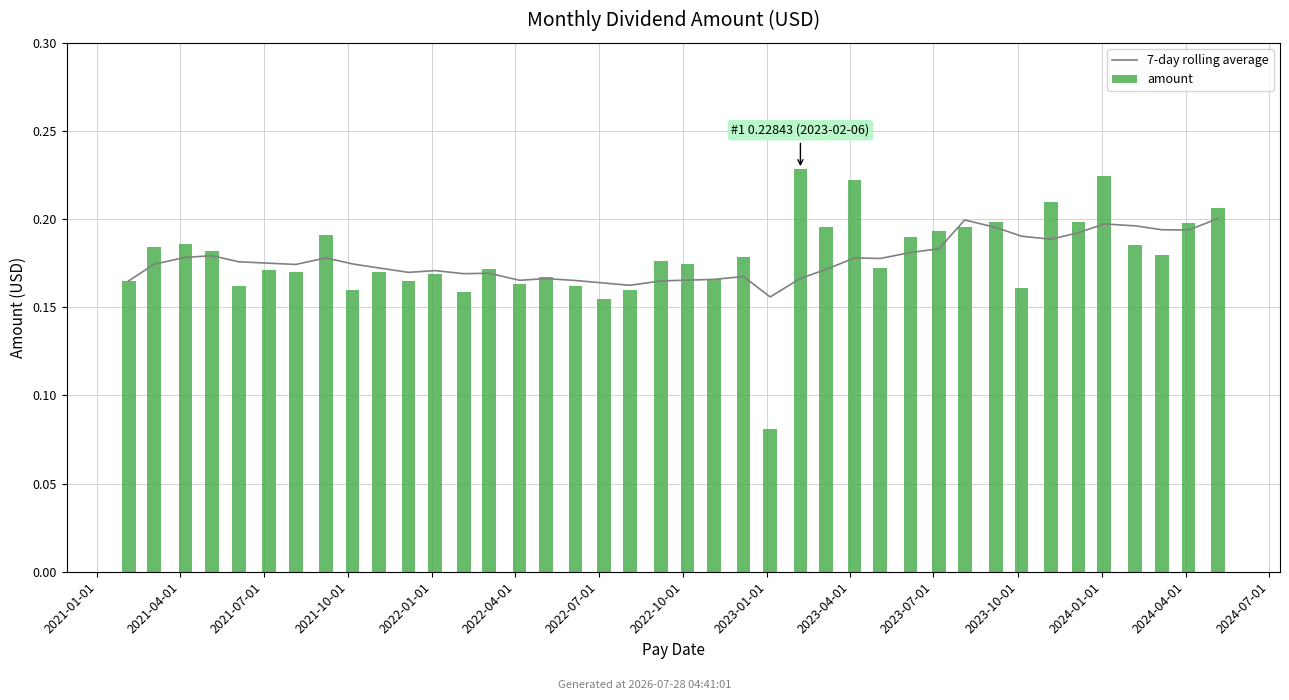

List the series in order of their peak value, highest first.

amount, 7-day rolling average